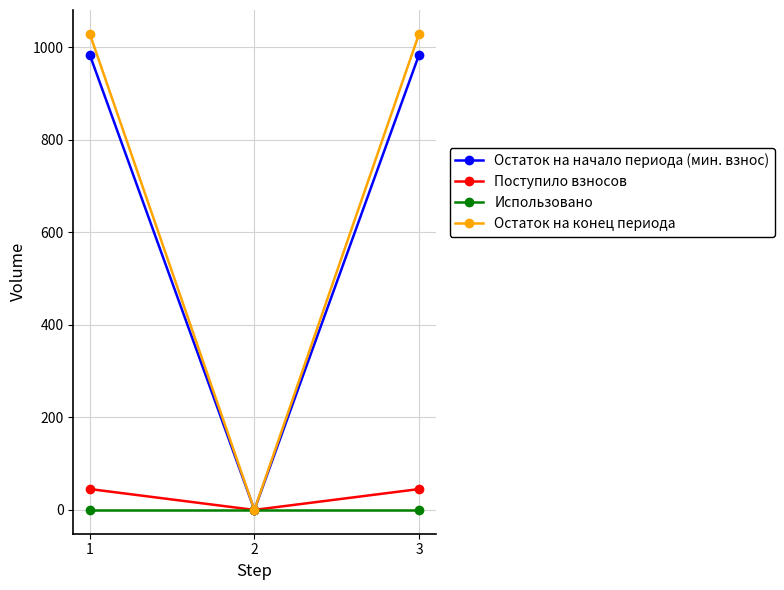

The Остаток на начало периода (мин. взнос) series shows -441.1 at 2. True or false?

False